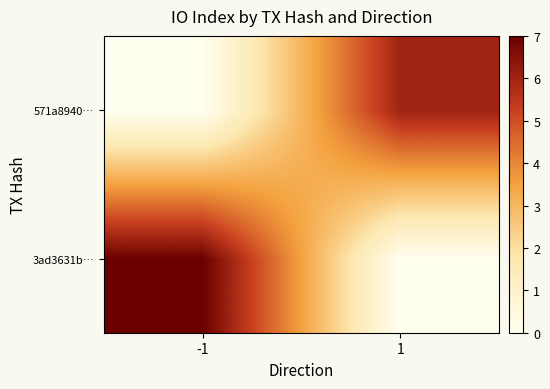

Rank the series by their average value, from lowest to highest.

571a8940…, 3ad3631b…